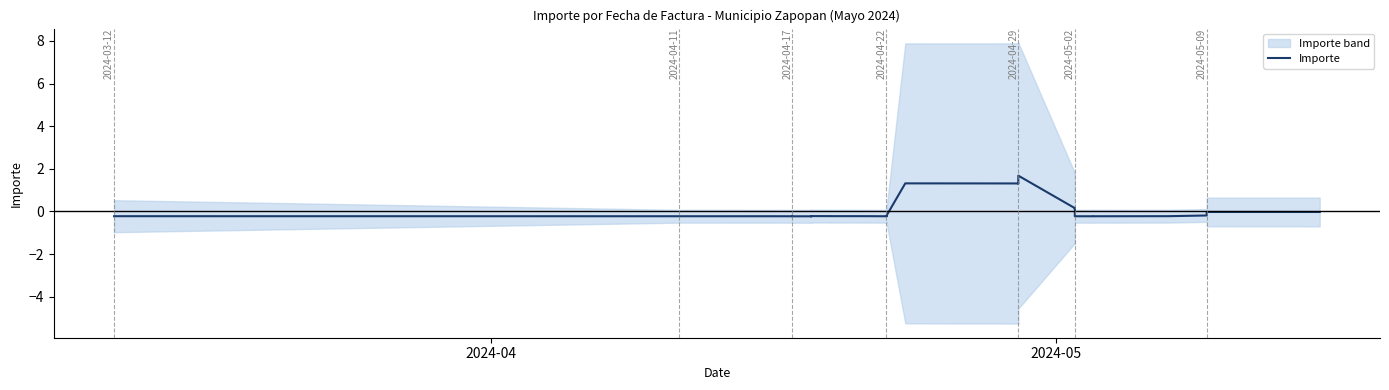

Where is the first local minimum?

2024-05